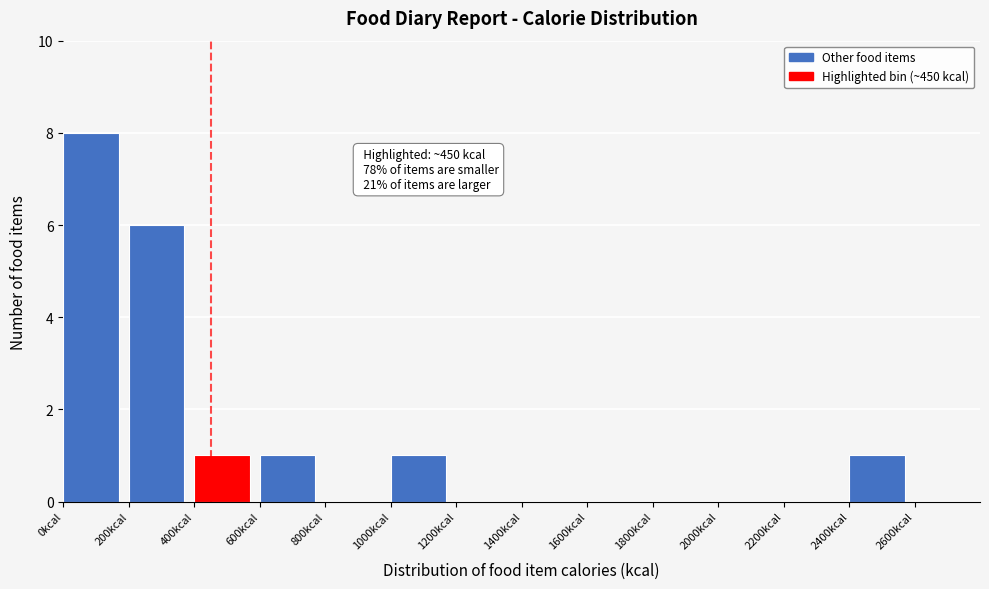

Which range on the x-axis has the tallest bar?

0 to 200